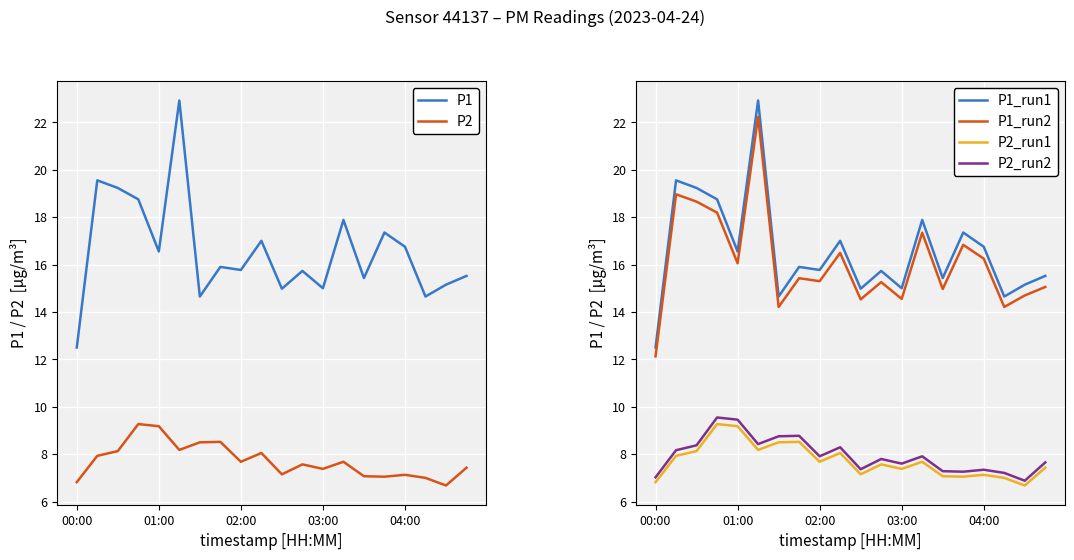

At which category does P1_run2 reach its first local valley?

01:00